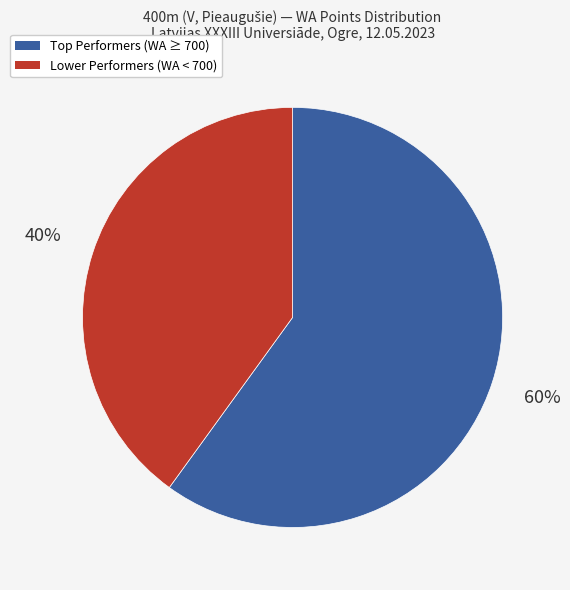

Count the number of slices in the pie.

2